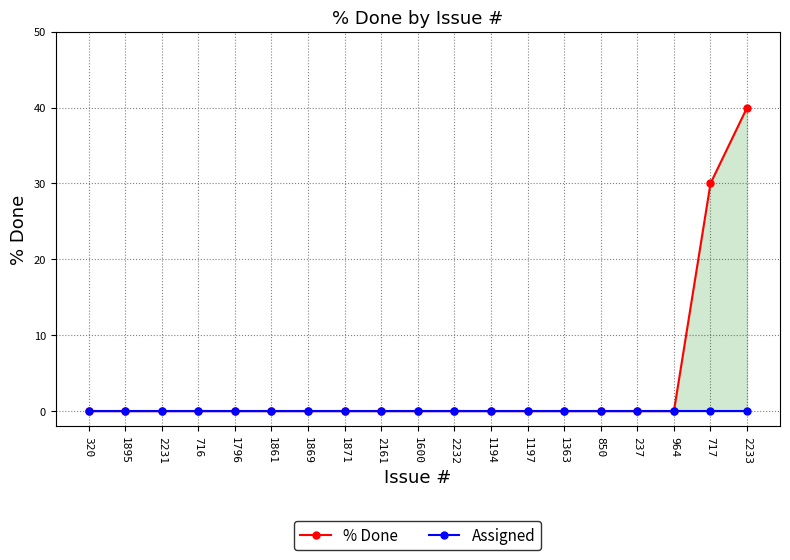

True or false: % Done has more than 2 points higher than both neighbors.

False